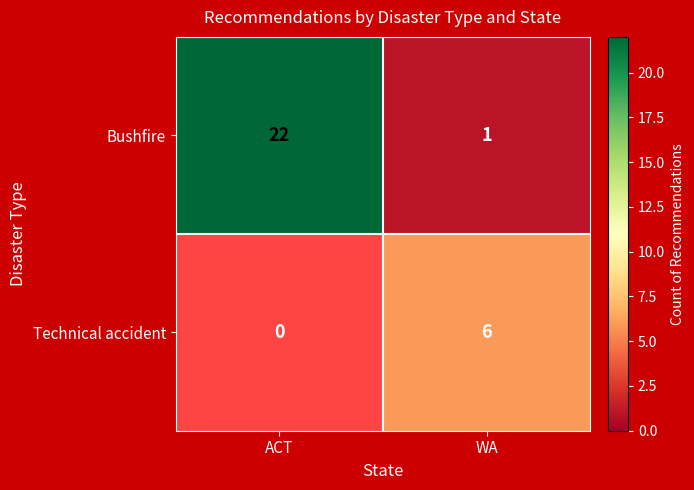

Is it true that Bushfire equals 0.7 at WA?

False